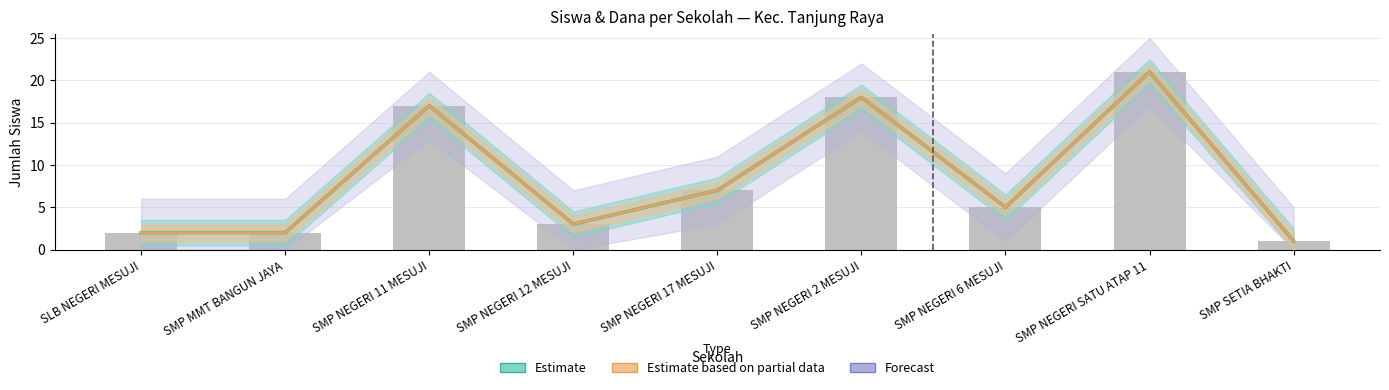

What is the maximum value shown in the chart?

21